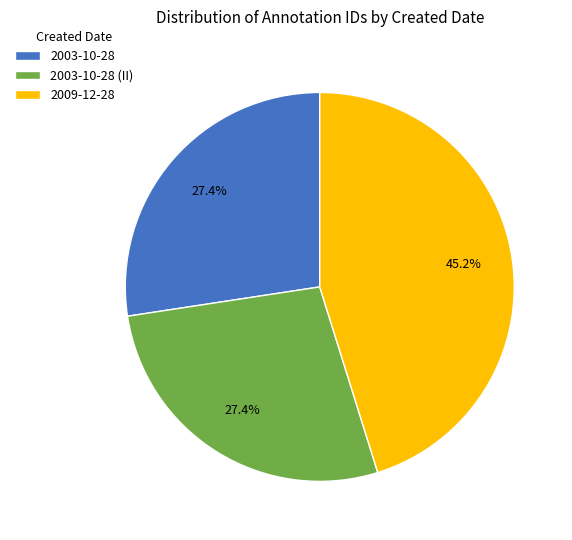

Is it true that 2003-10-28 is 27% of the pie?

True